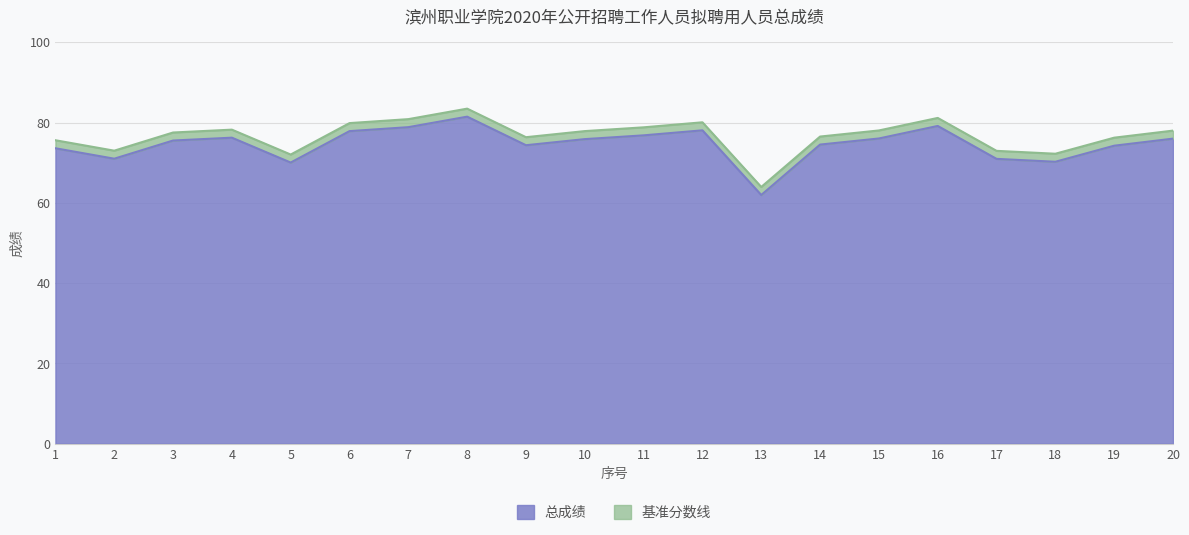

What is the maximum value shown in the chart?

81.5